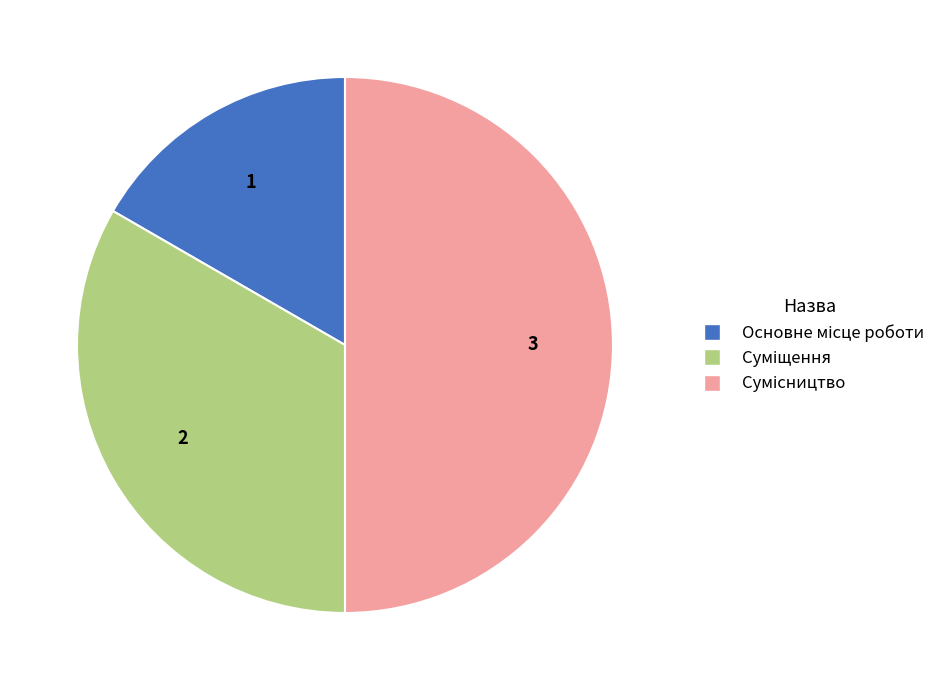

The Основне місце роботи slice represents 17% of the pie. True or false?

True